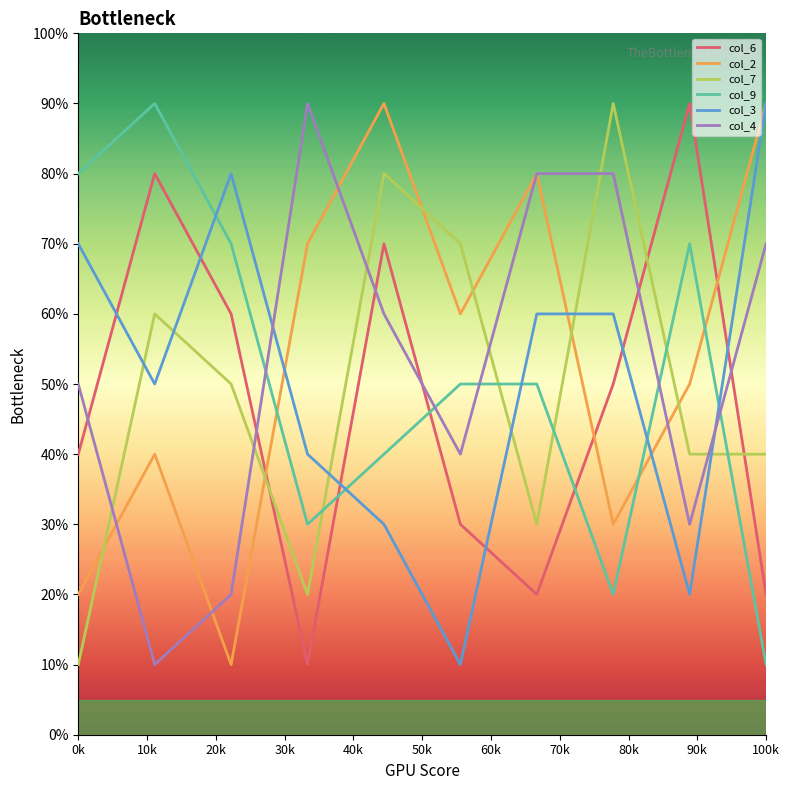

What is the greatest value displayed?

90